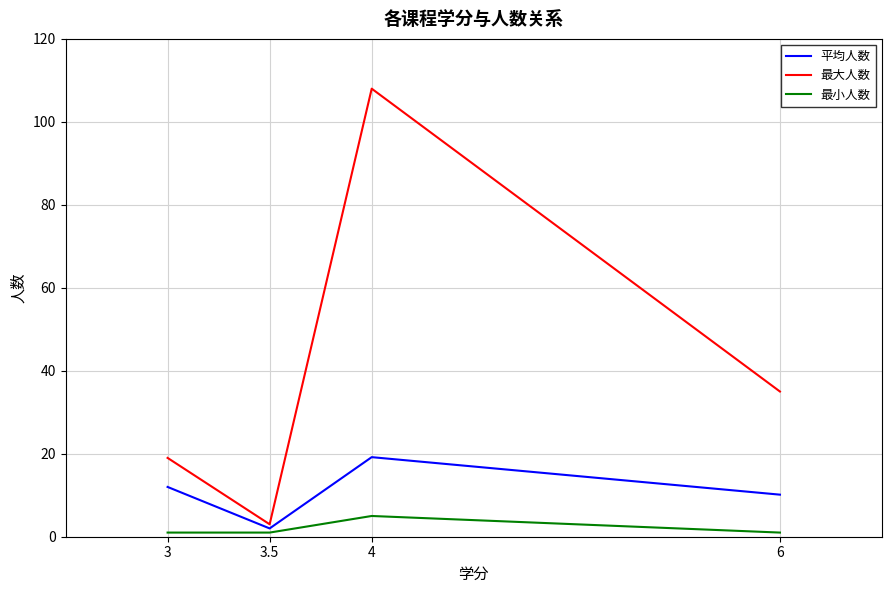

Rank the series by their average value, from lowest to highest.

最小人数, 平均人数, 最大人数